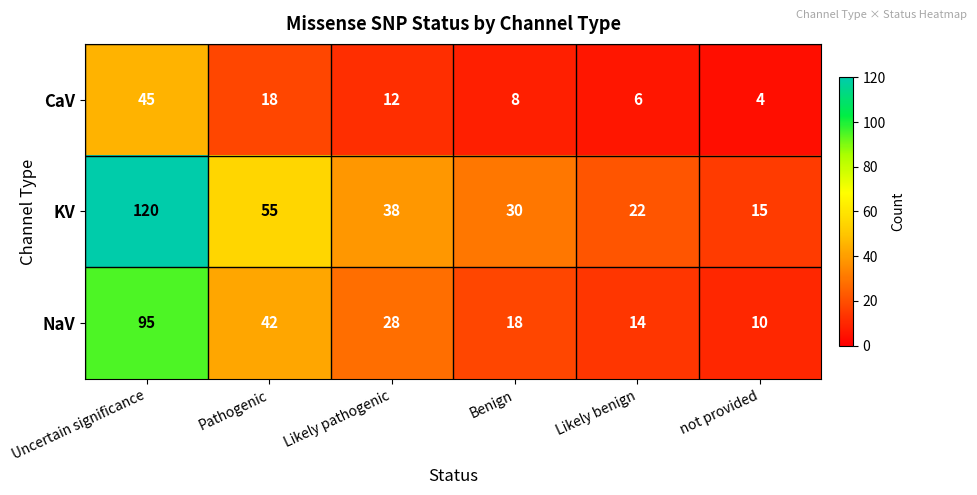

What is the maximum value shown in the chart?

120